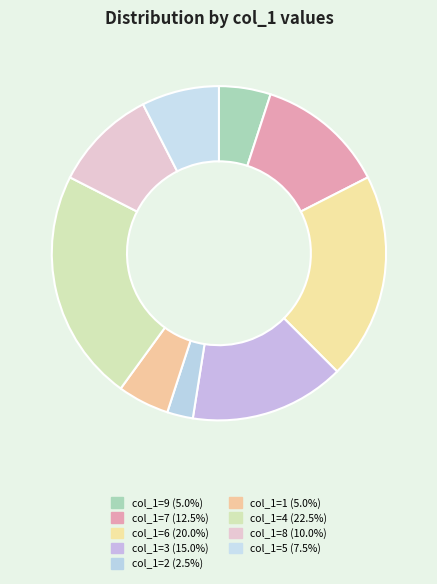

To the nearest percent, what is the difference between the largest and smallest slice percentages?

20%